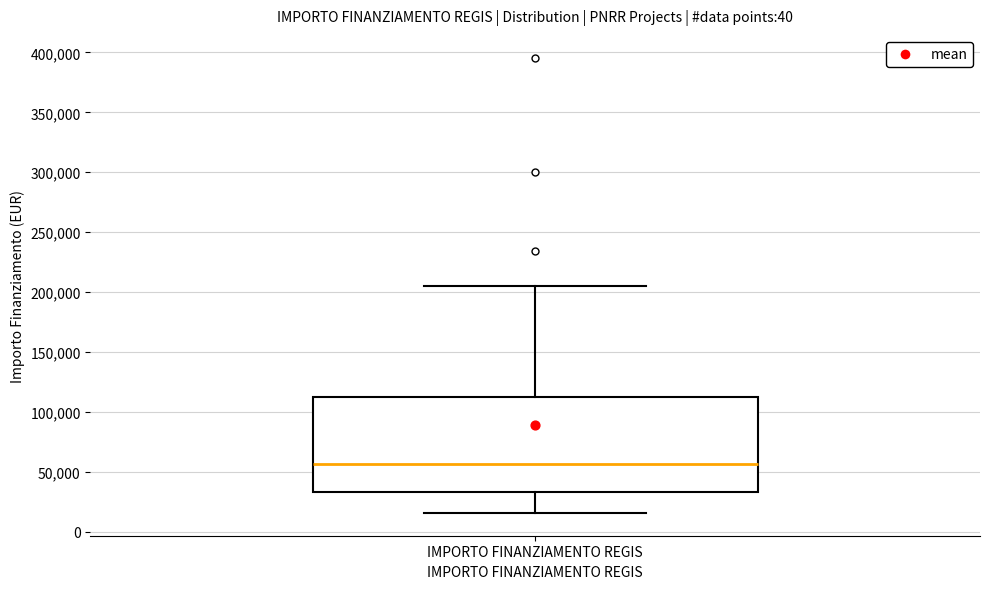

Transcribe this box plot: give where the median line is, the range the box spans, and where the two whiskers end, as read against the y-axis. The values are not printed on the chart, so give them approximately, as read against the axis.

median 55000, box 35000 to 115000, whiskers 15000 to 205000